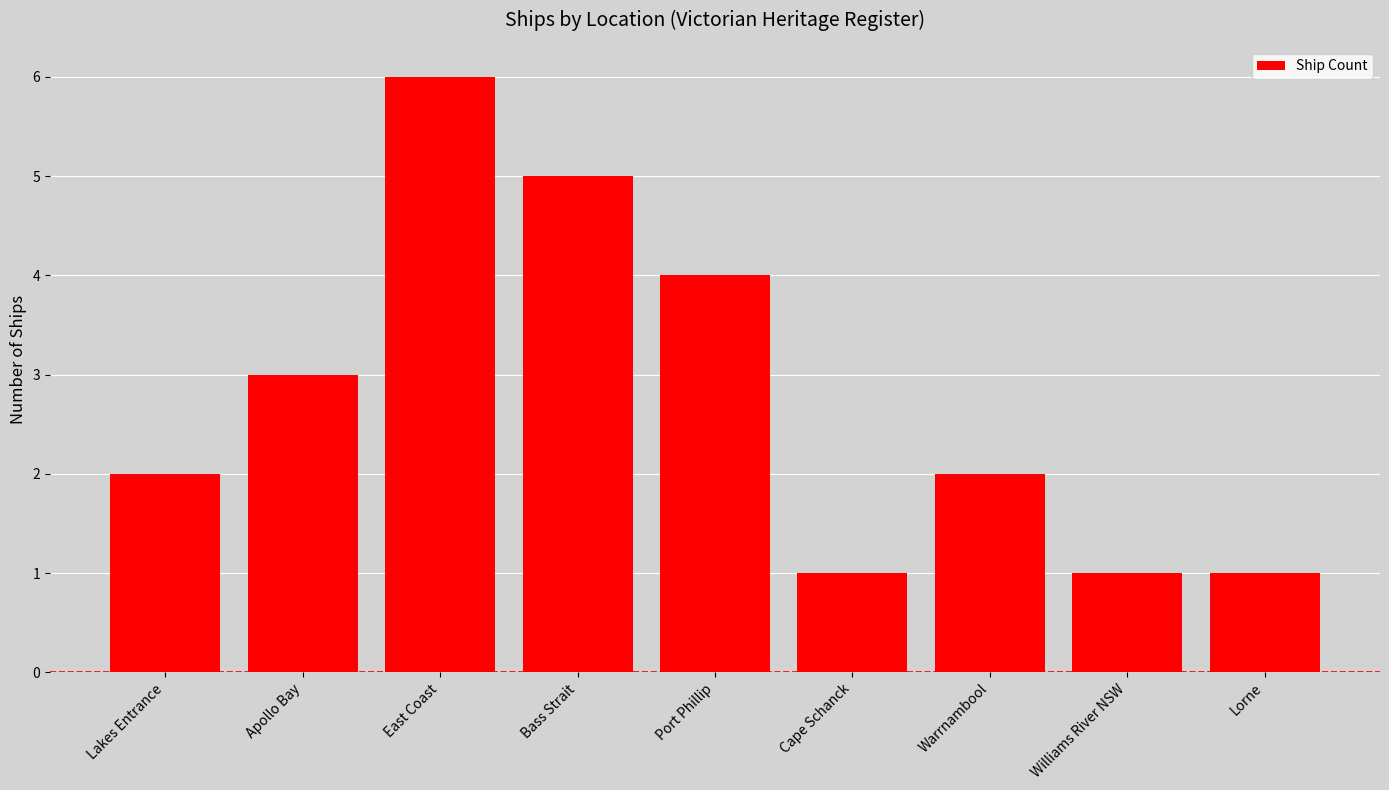

Approximately how many times larger is the value at Port Phillip compared to Apollo Bay?

1.3